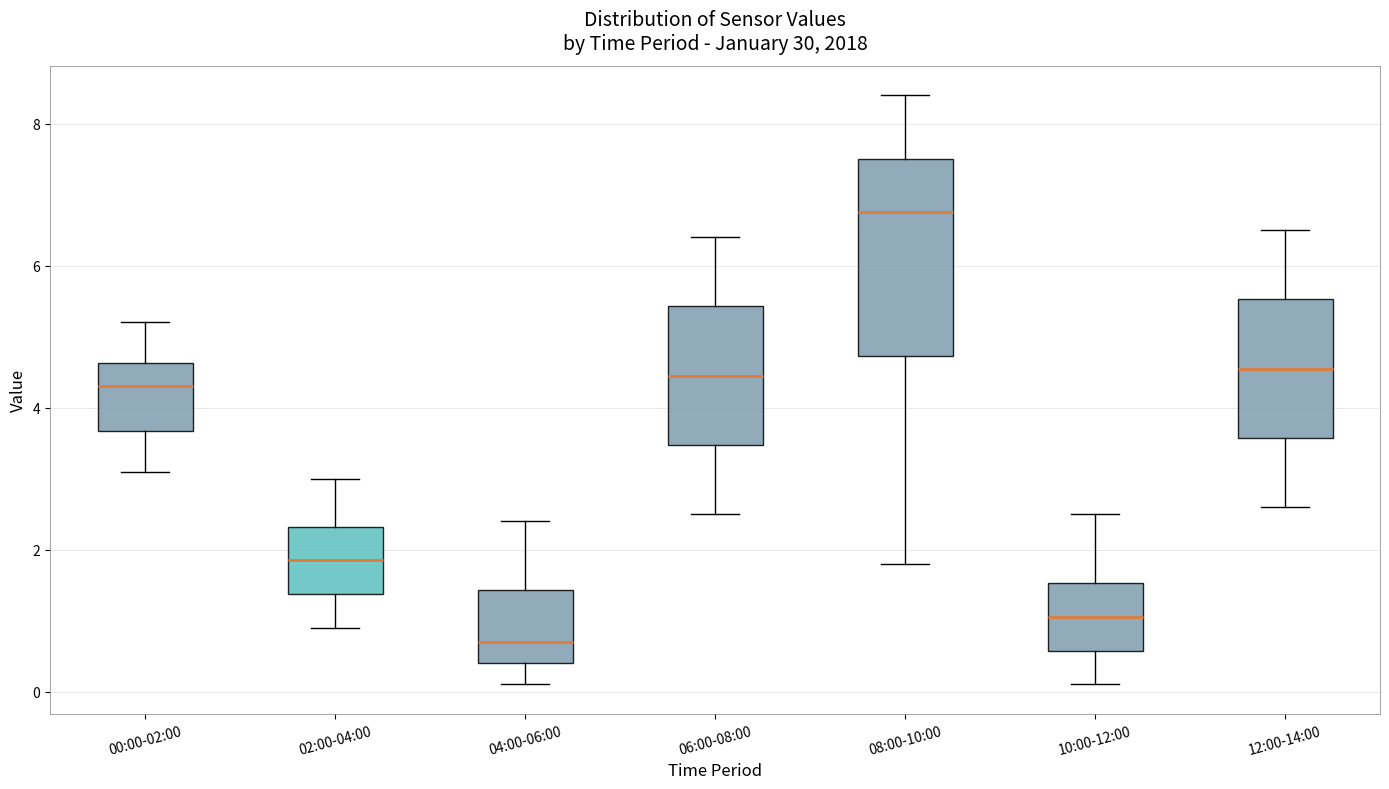

Reading left to right, read every box against the y-axis: the position of its median line, the range the box covers, and the ends of its whiskers. The values are not printed on the chart, so give them approximately, as read against the axis.

00:00-02:00: median 4.4, box 3.6 to 4.6, whiskers 3.2 to 5.2
02:00-04:00: median 1.8, box 1.4 to 2.4, whiskers 1.0 to 3.0
04:00-06:00: median 0.8, box 0.4 to 1.4, whiskers 0.2 to 2.4
06:00-08:00: median 4.4, box 3.4 to 5.4, whiskers 2.6 to 6.4
08:00-10:00: median 6.8, box 4.8 to 7.6, whiskers 1.8 to 8.4
10:00-12:00: median 1.0, box 0.6 to 1.6, whiskers 0.2 to 2.6
12:00-14:00: median 4.6, box 3.6 to 5.6, whiskers 2.6 to 6.6